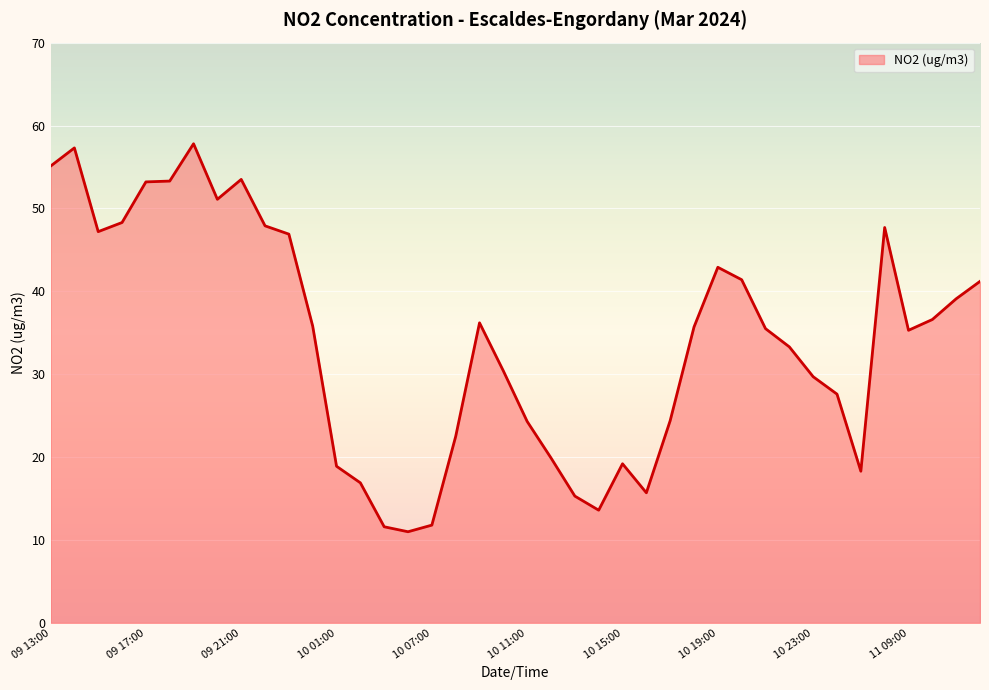

What is the difference between the maximum and minimum values?

46.8